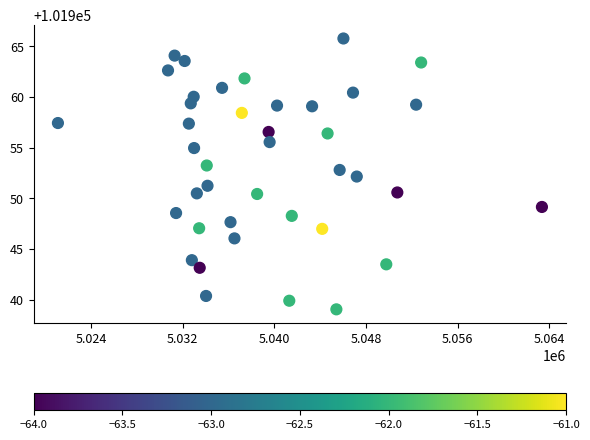

What is the range of X values (max minus min)?

42241.0